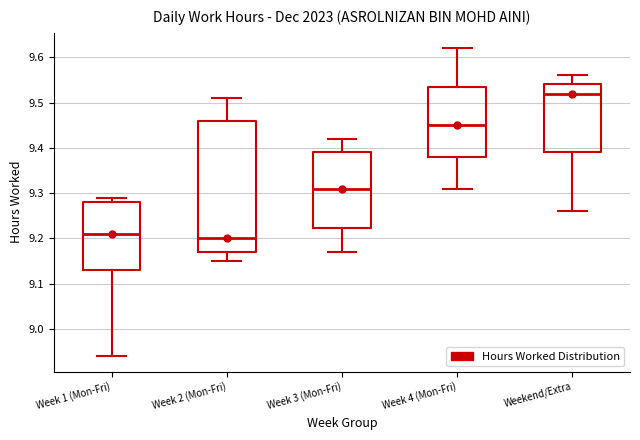

Which box is the tallest, from its lower edge to its upper edge?

Week 2 (Mon-Fri)